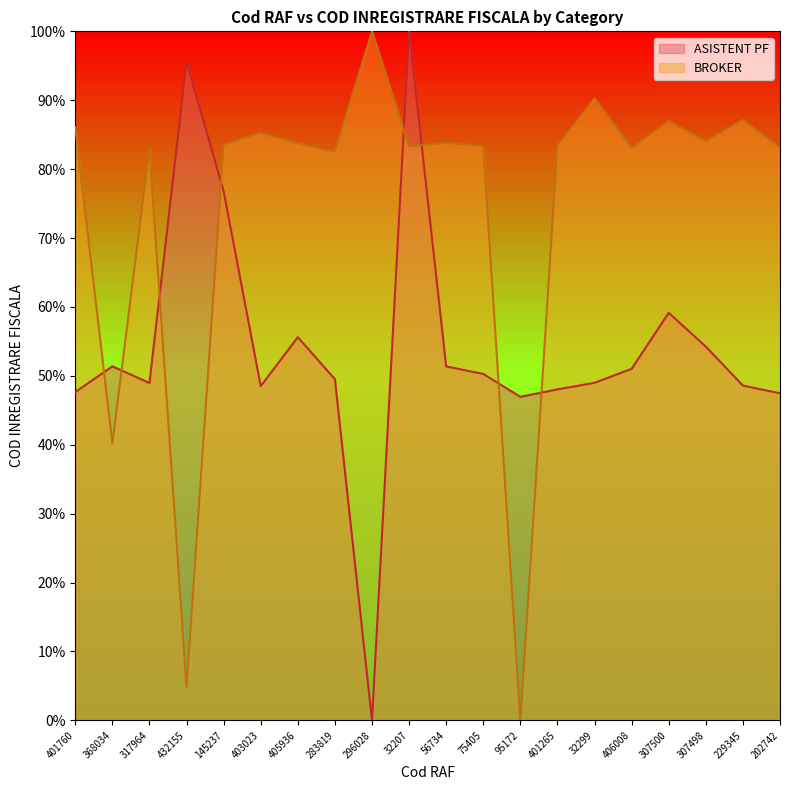

How many data points in ASISTENT PF are less than 50?

10